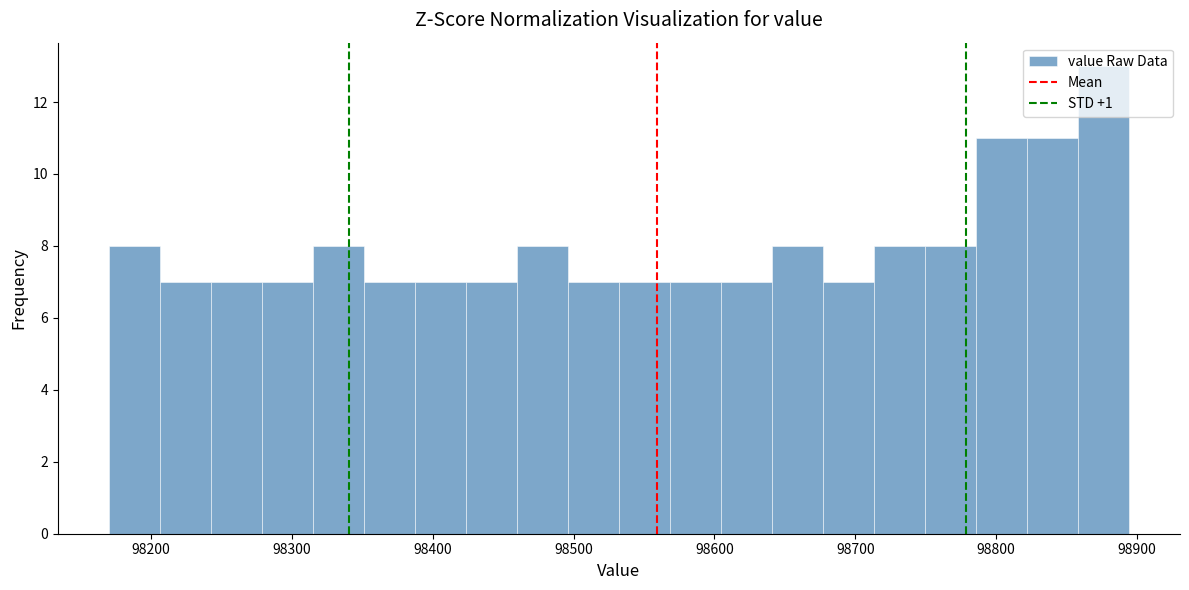

Around what value on the x-axis is the tallest bar? Give the approximate position of its centre, as read against the axis.

98880